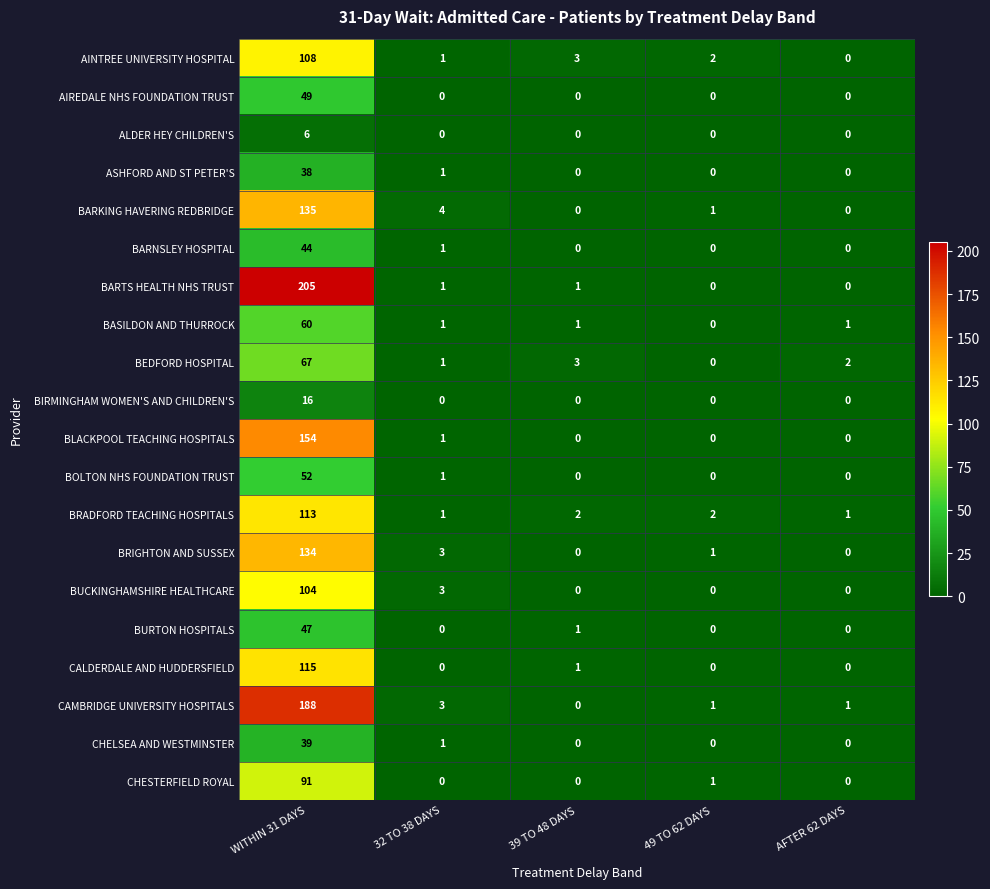

What is the total value across all series at WITHIN 31 DAYS?

1765